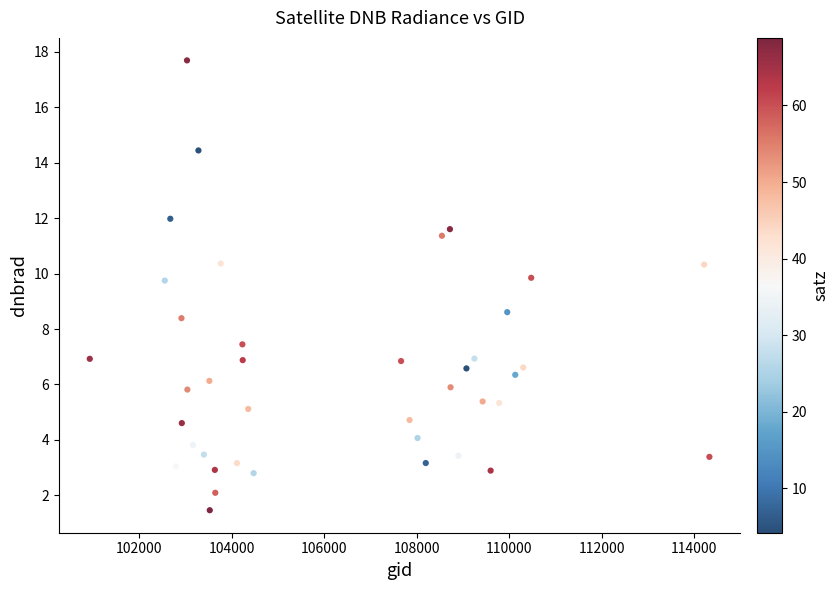

What Y value in the scatter plot is closest to 9?

8.6